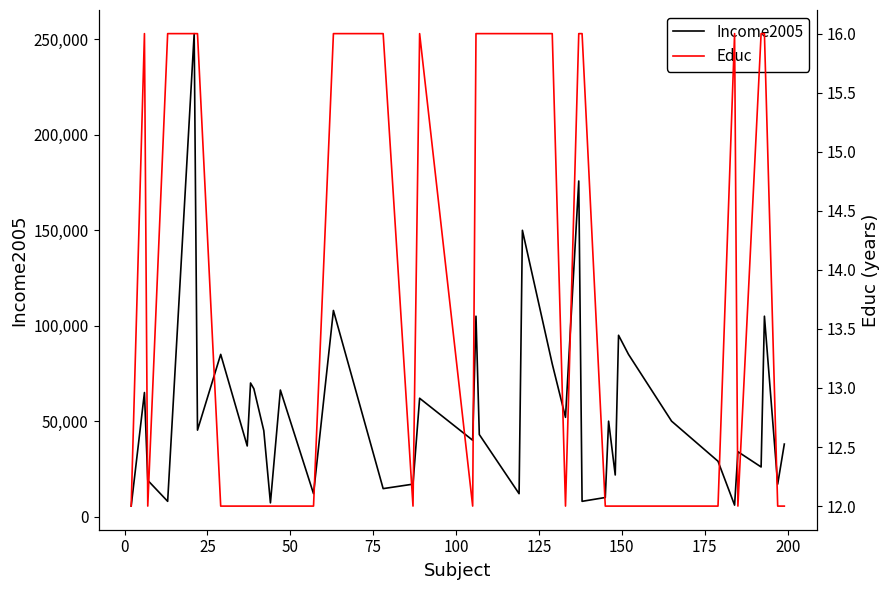

How many series are shown in this chart?

2